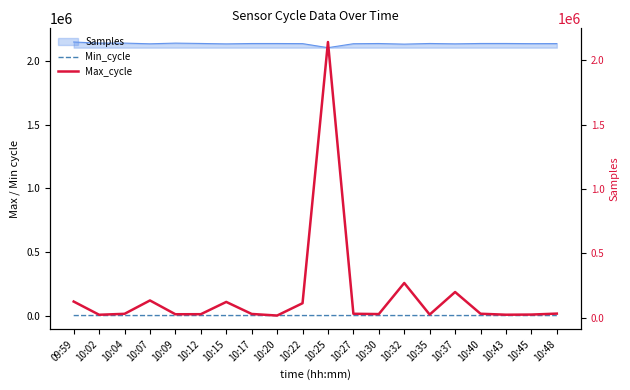

Which series changed the most between 10:30 and 10:32?

Max_cycle